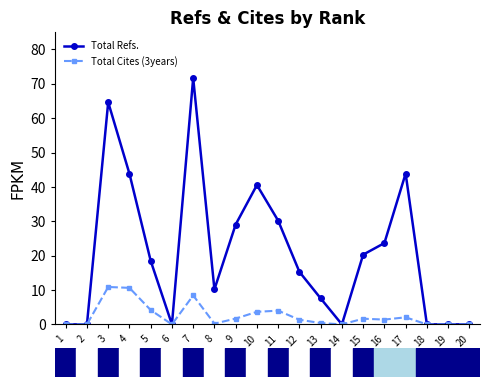

Where is the first local maximum for Total Refs.?

3